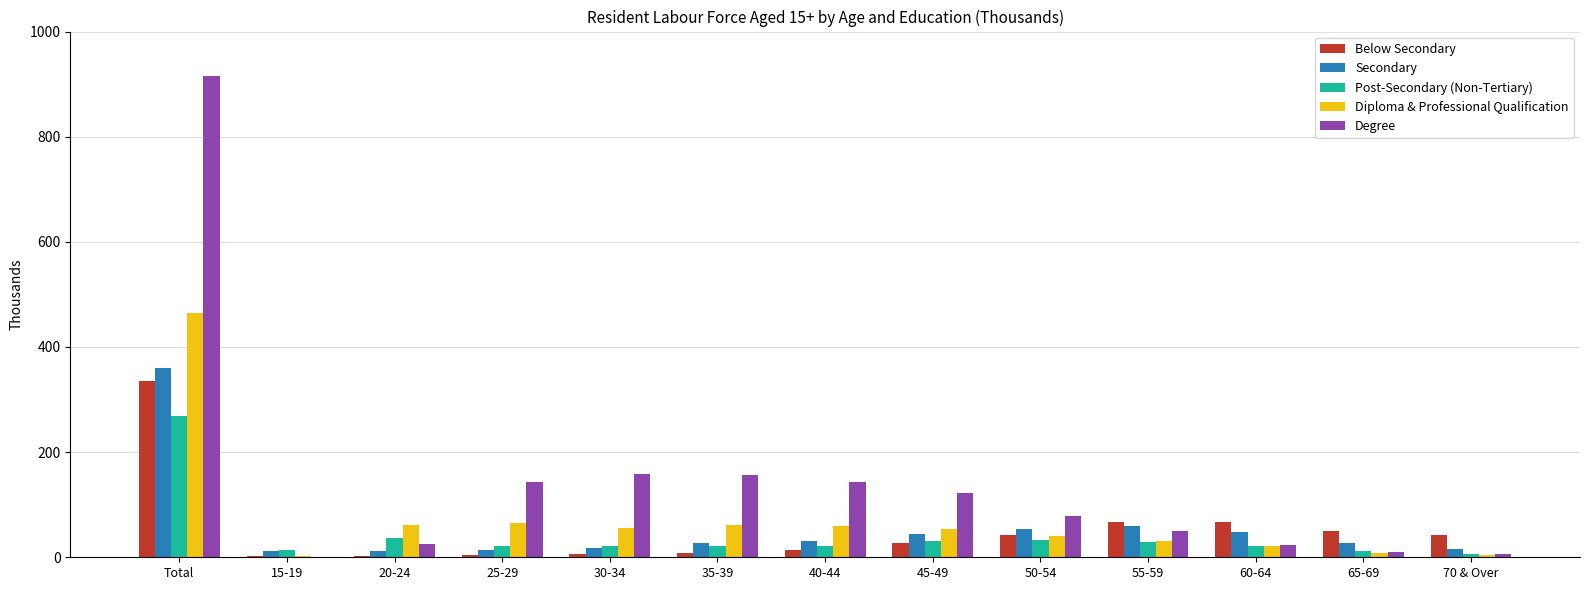

Is it true that Post-Secondary (Non-Tertiary) equals 6.3 at 70 & Over?

True